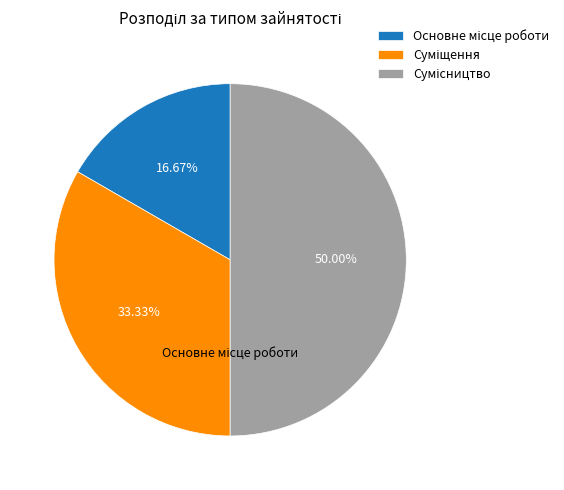

Combined, what portion of the pie is Основне місце роботи and Сумісництво?

66.7%